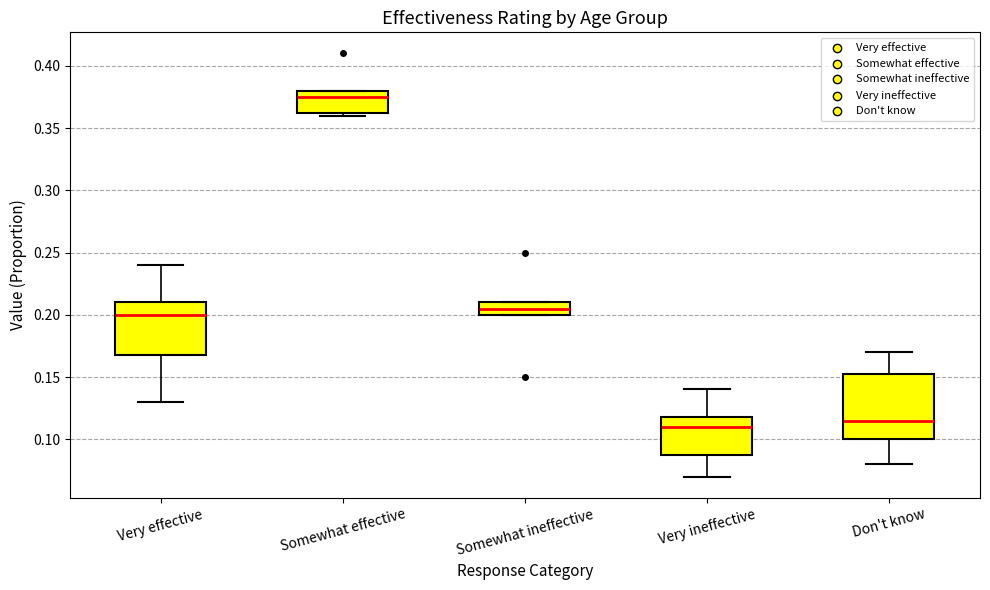

Which box has the lowest median line?

Very ineffective